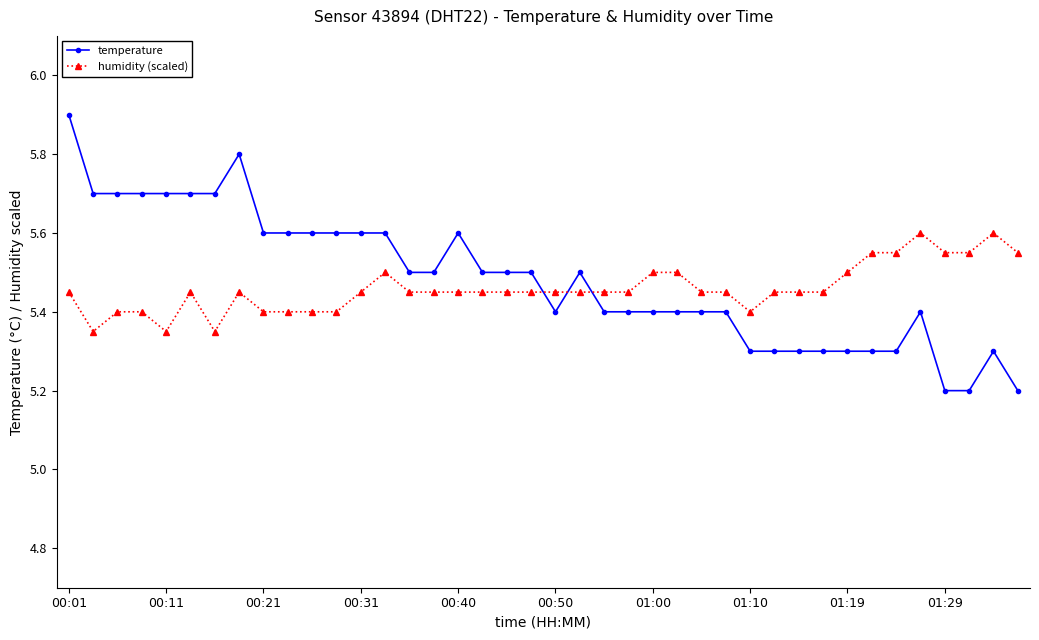

Count the temperature values in the range 5 to 6.

40